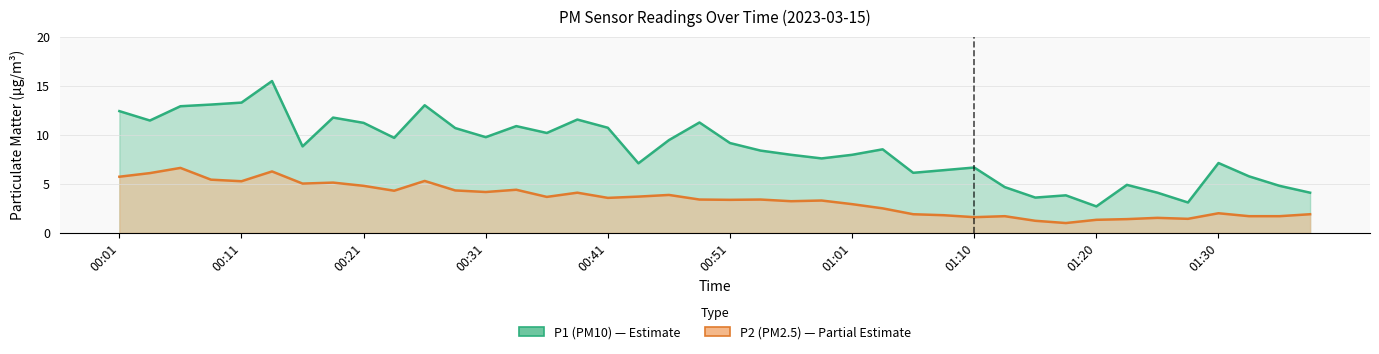

What is the difference between the maximum and minimum values in the P1 series?

12.8